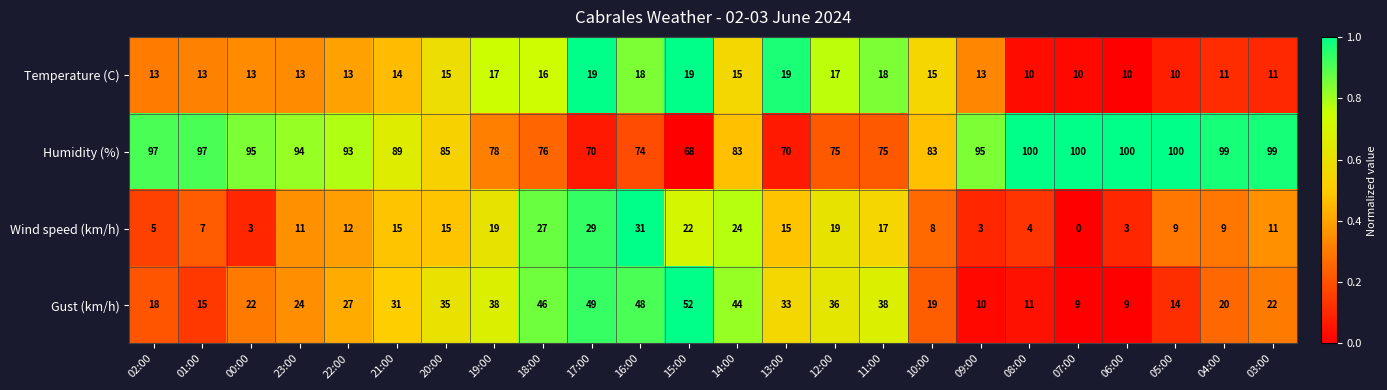

What is the difference between the Humidity (%) values at 02:00 and 08:00?

3